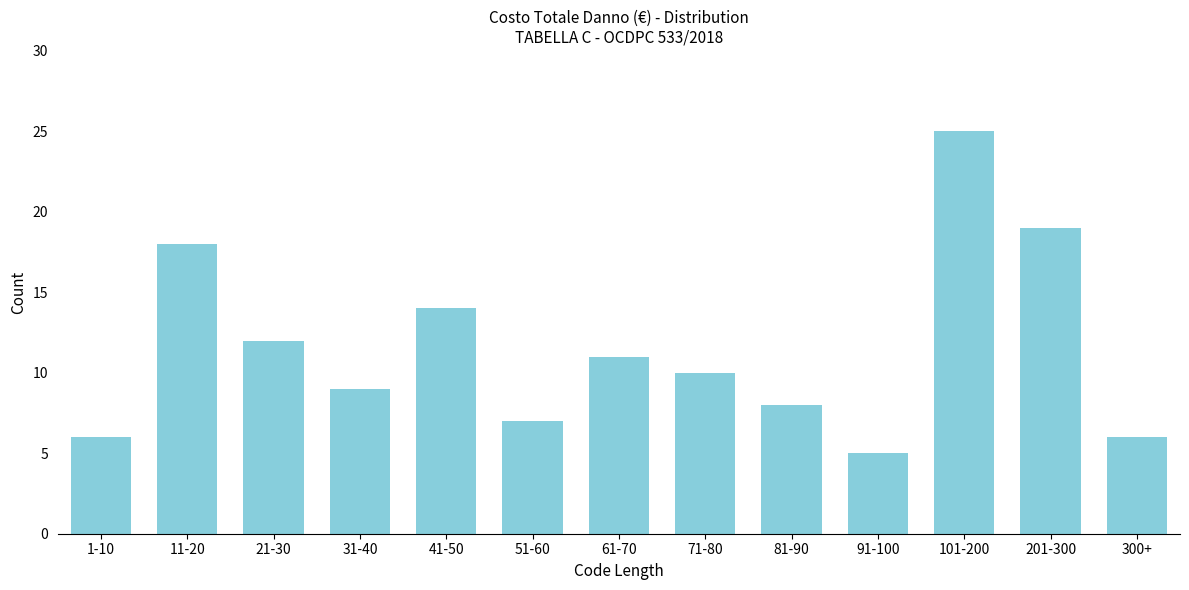

Reading left to right, list all the values displayed in this chart.

6	18	12	9	14	7	11	10	8	5	25	19	6